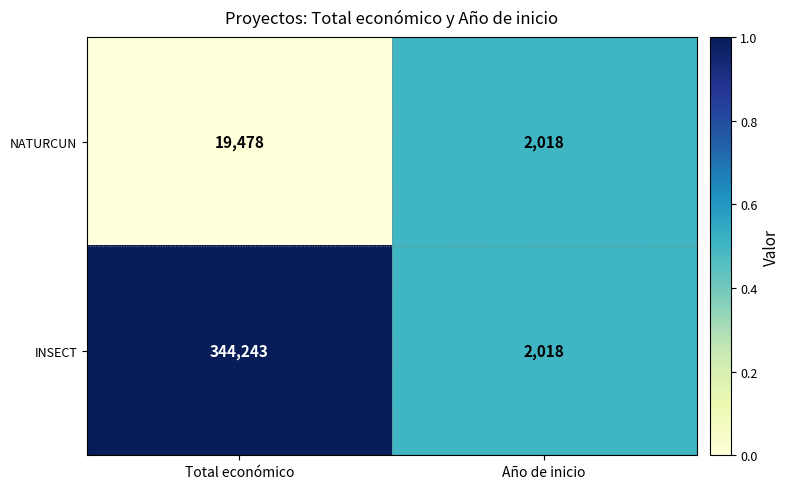

Reading left to right, extract all data points from this chart.

NATURCUN: 19478	2018
INSECT: 344243	2018